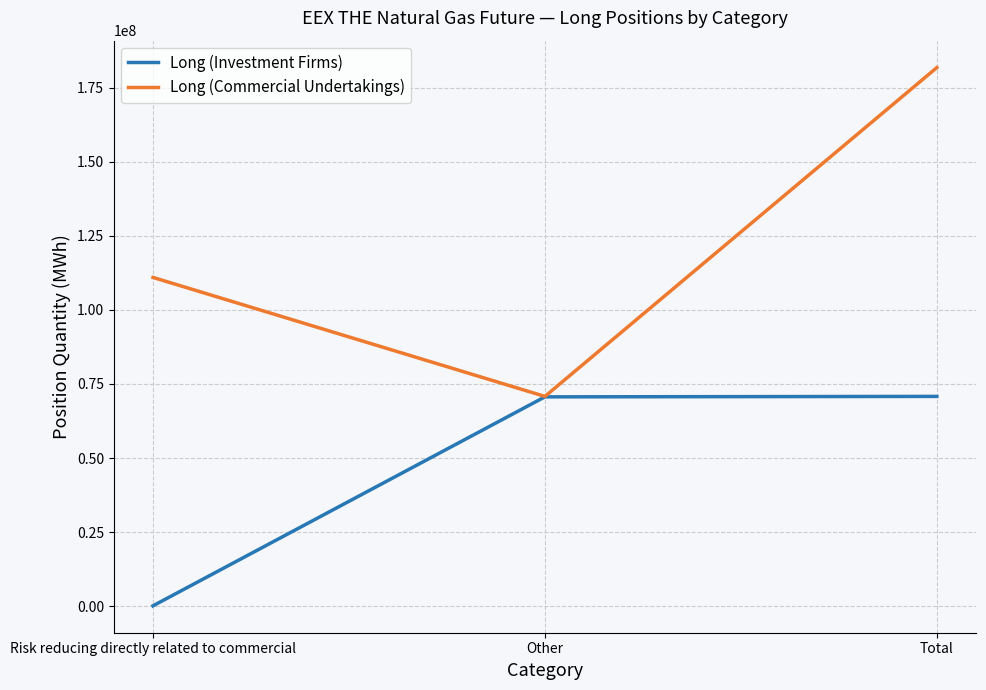

Rank the series by their average value, from lowest to highest.

Long (Investment Firms), Long (Commercial Undertakings)